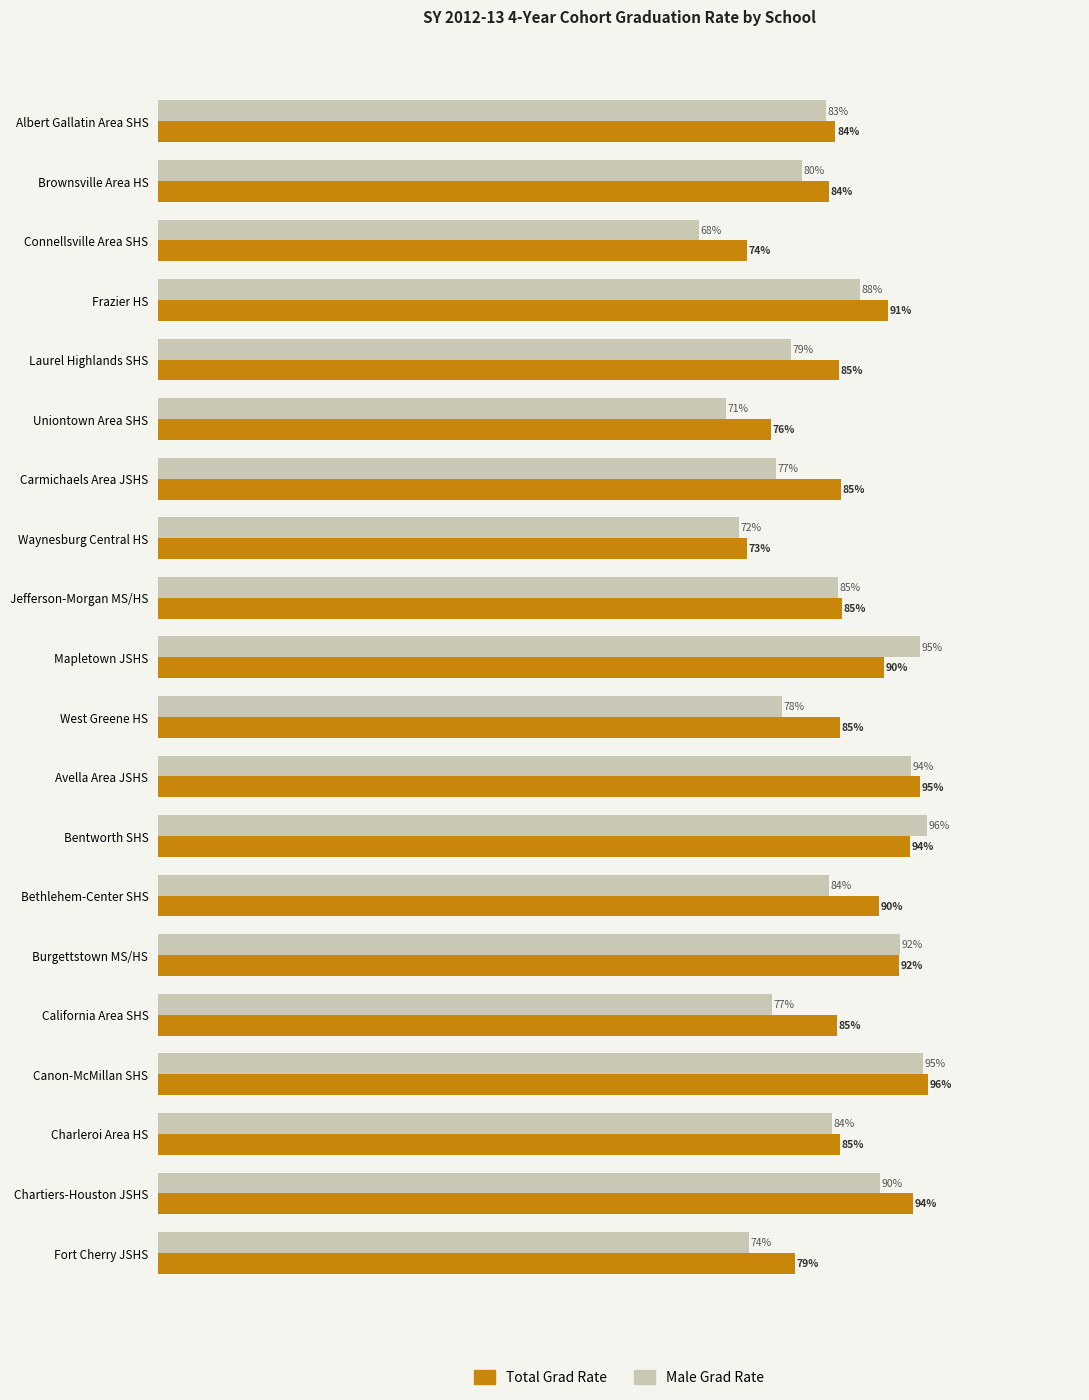

What are all the series names shown in the legend?

Total Grad Rate, Male Grad Rate